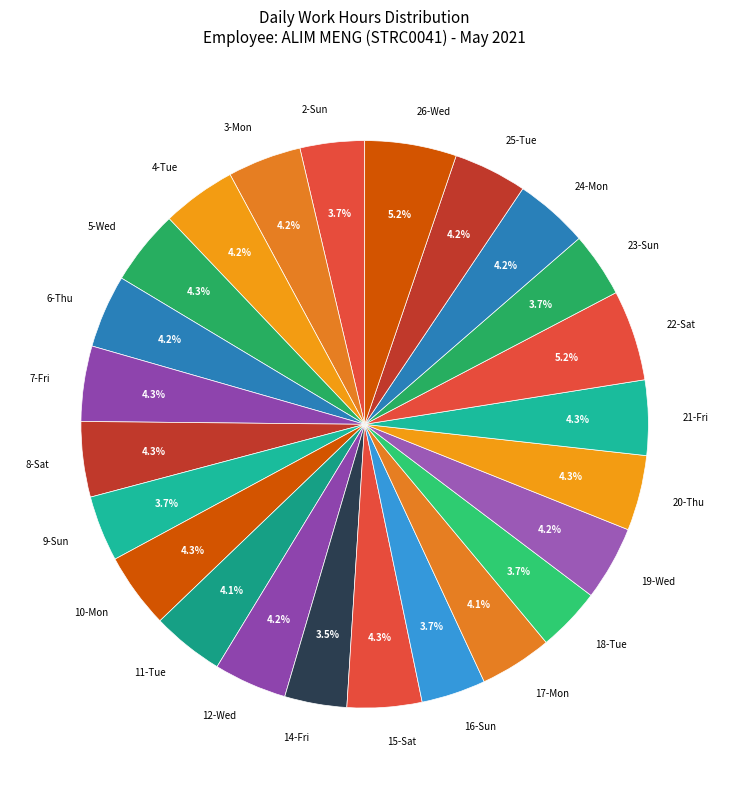

Is 5-Wed the majority of the pie?

No